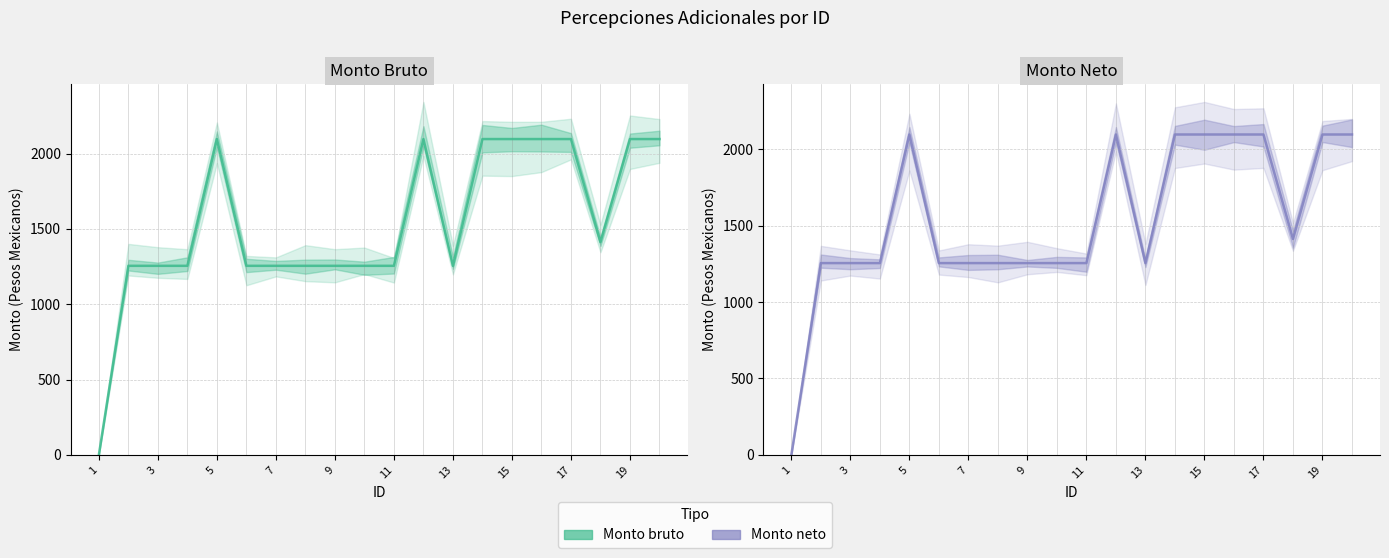

Is this an area chart (filled region under the line)?

No